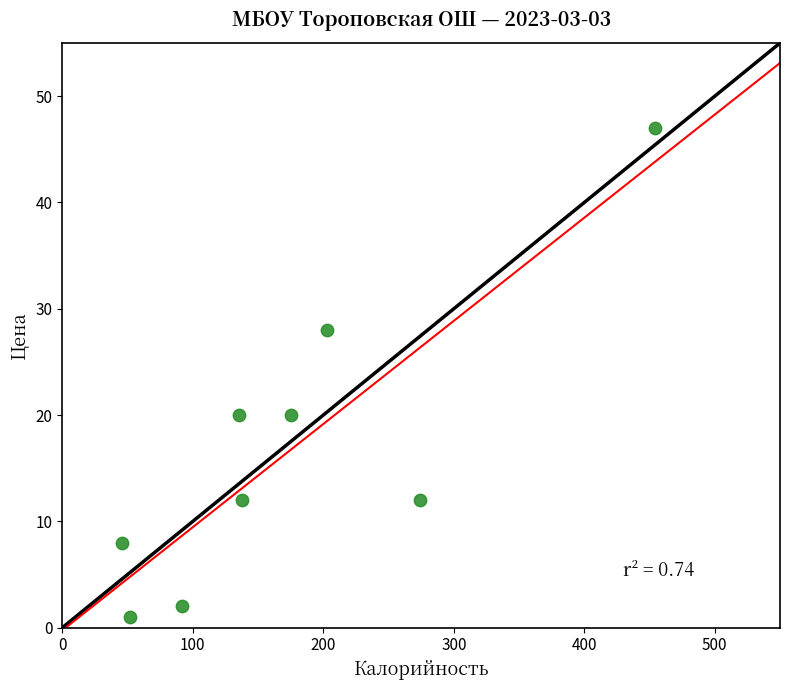

What is the average Y value?

17